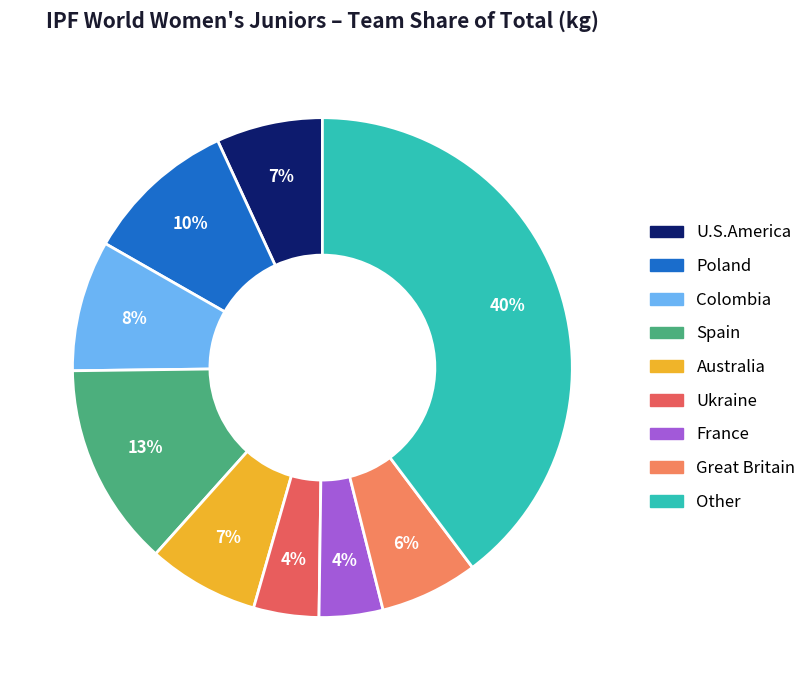

To the nearest percent, what is the average slice percentage?

11%